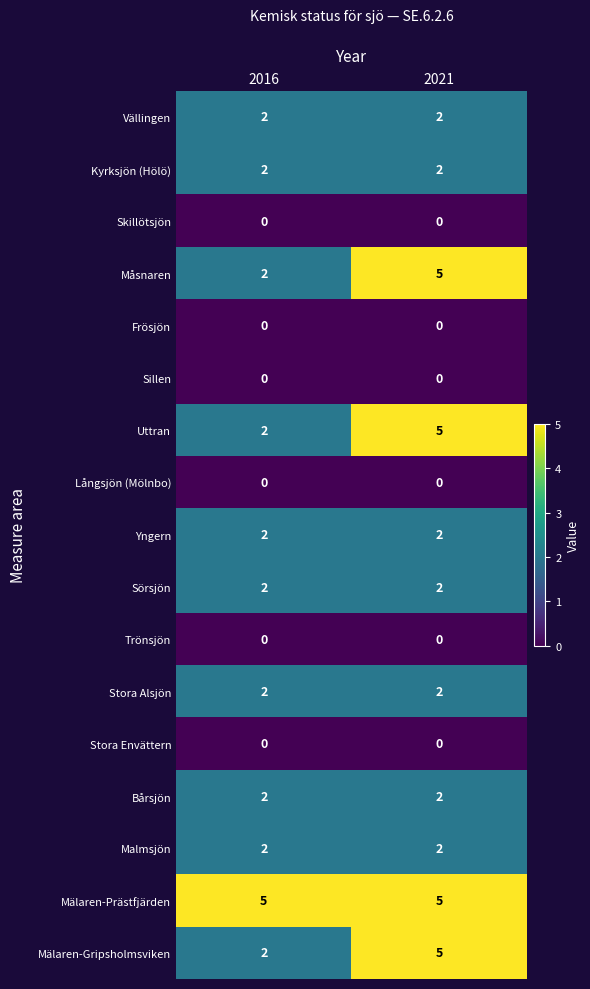

Read the Uttran value at 2021.

5